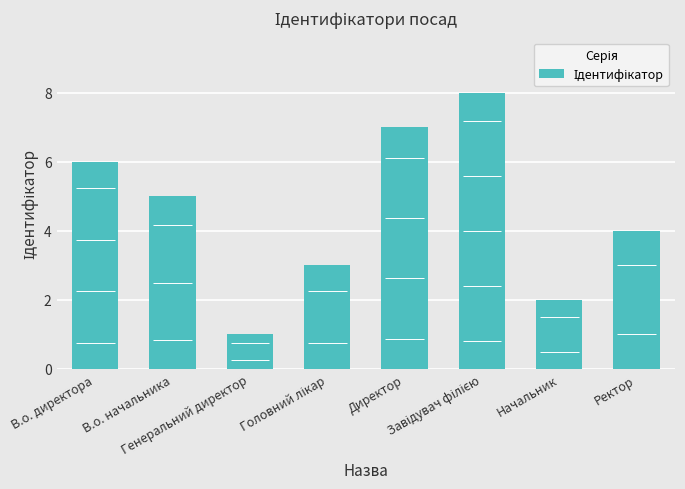

Approximately how many times larger is the value at Начальник compared to Ректор?

0.5